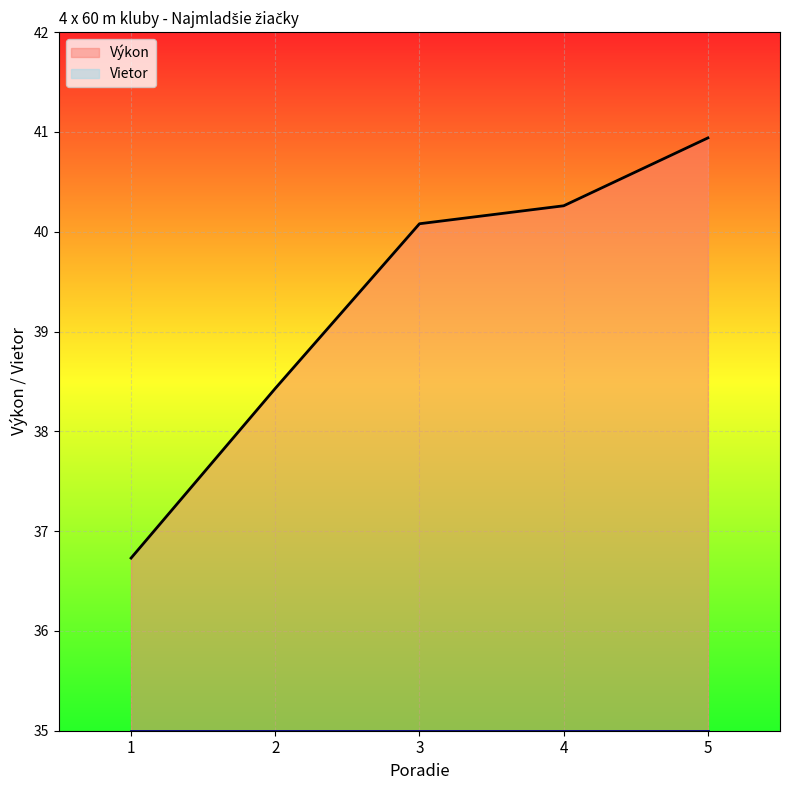

The chart shows a value of 40.3 at 4. True or false?

True